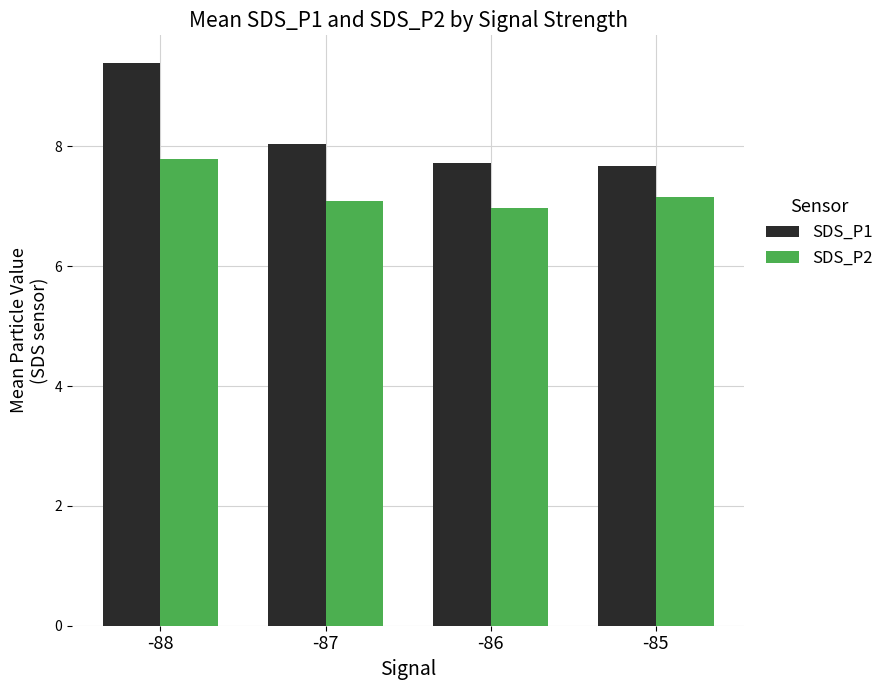

True or false: SDS_P2 has a value of 7.2 at -85.

True